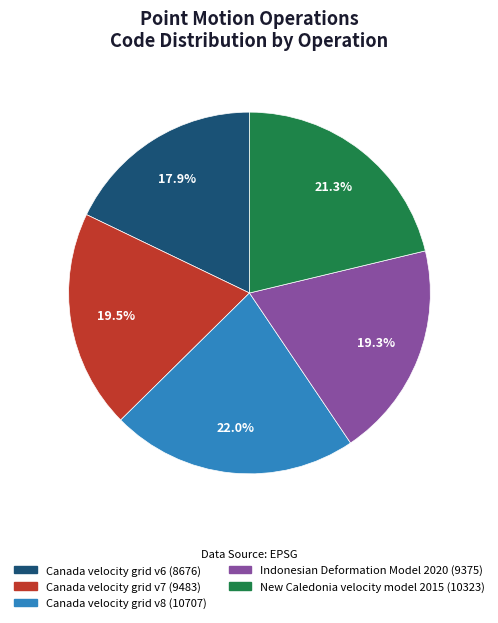

To the nearest percent, what is the difference between the largest and smallest slice percentages?

4%